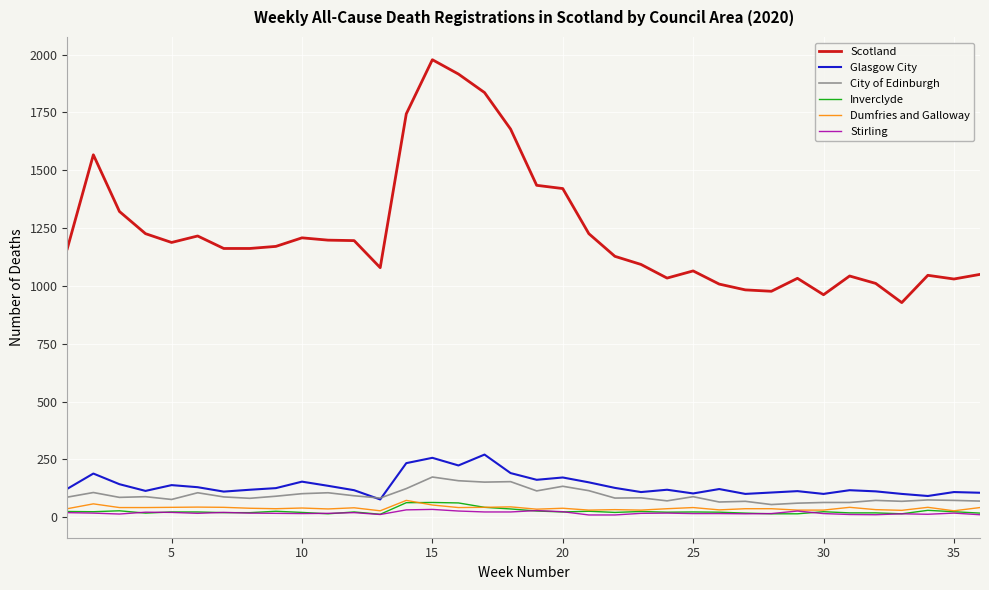

Which series has the largest total across all categories?

Scotland